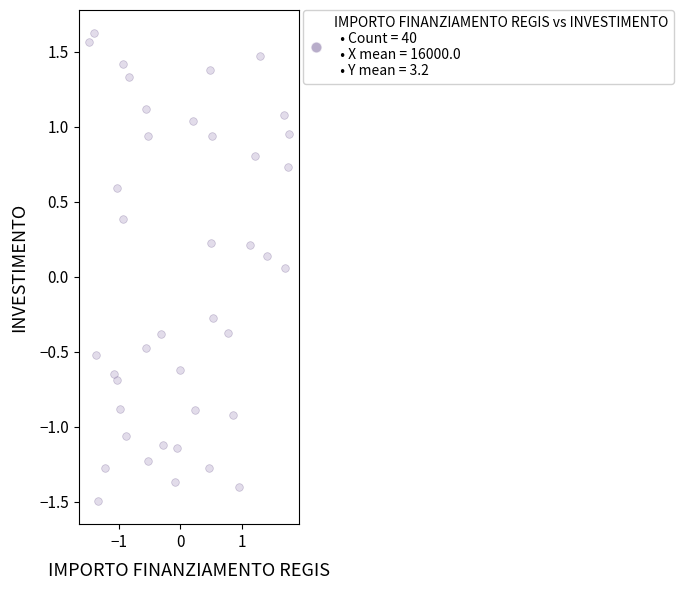

What is the range of X values (max minus min)?

3.3